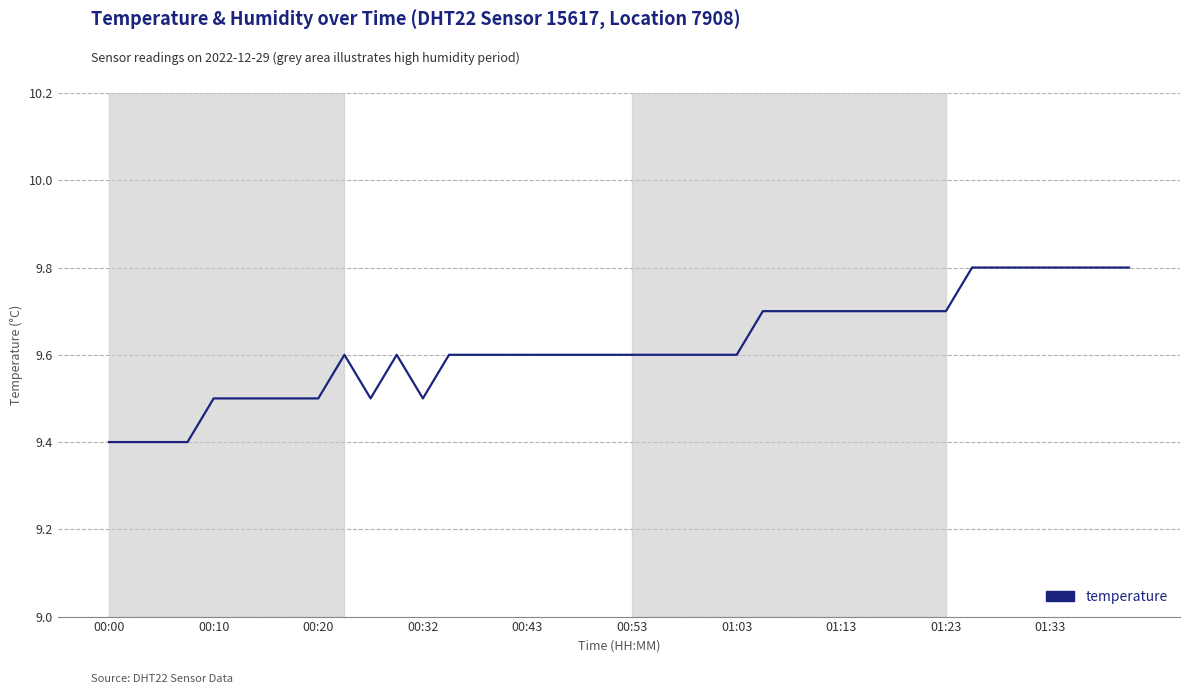

What is the minimum value shown in the chart?

9.4